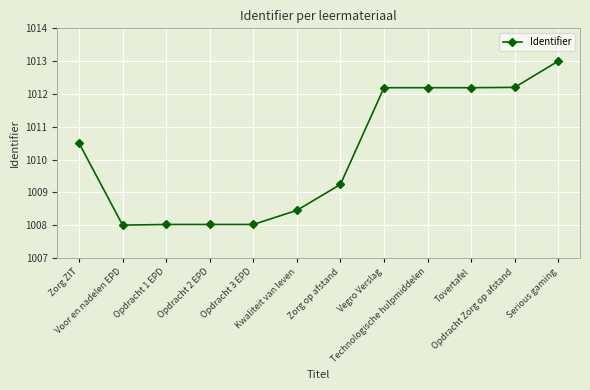

How many series are shown in this chart?

1